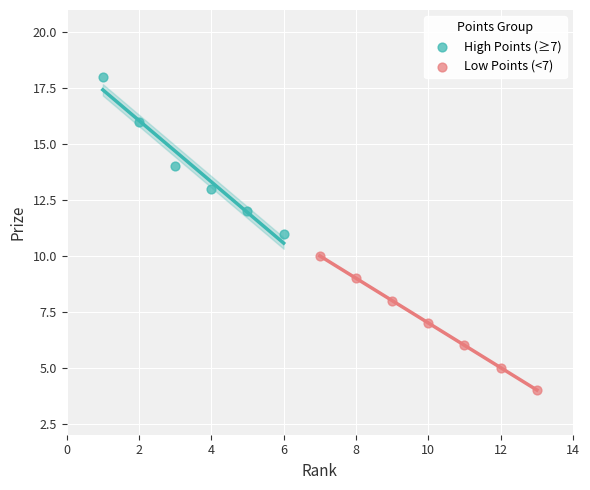

Which series contains the highest Y value?

High Points (≥7)